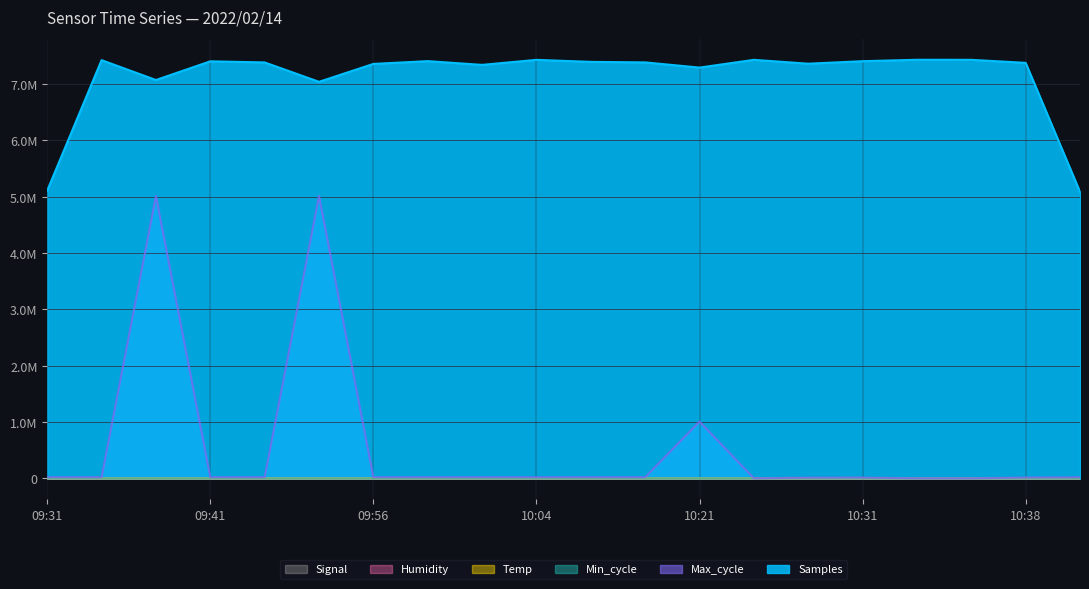

True or false: Max_cycle and Humidity cross at least once.

False